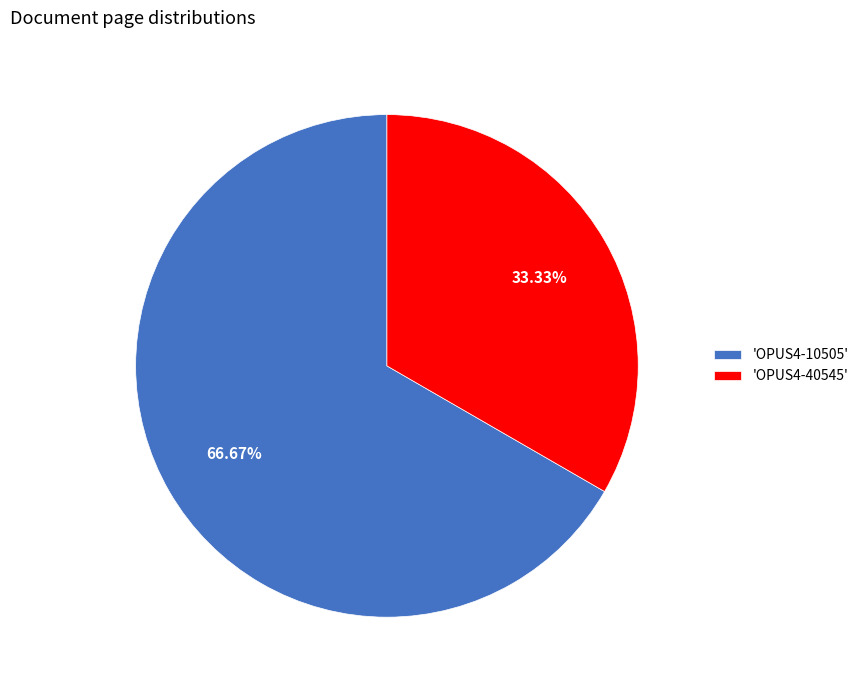

Is there a majority slice in this chart?

Yes